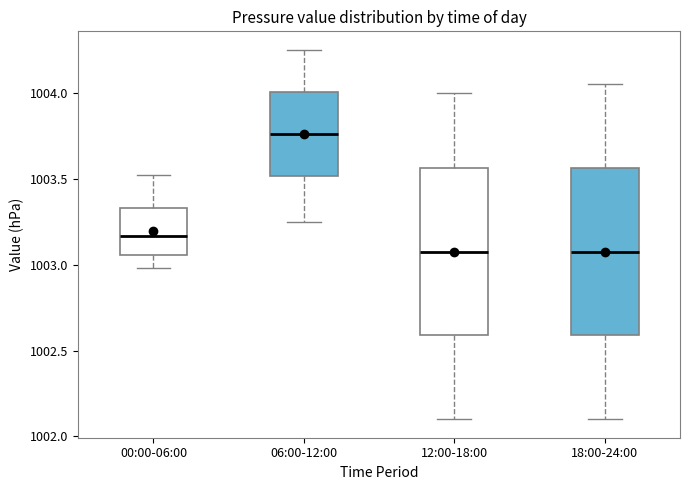

Reading left to right, read every box against the y-axis: the position of its median line, the range the box covers, and the ends of its whiskers. The values are not printed on the chart, so give them approximately, as read against the axis.

00:00-06:00: median 1003.15, box 1003.05 to 1003.35, whiskers 1003.00 to 1003.50
06:00-12:00: median 1003.75, box 1003.50 to 1004.00, whiskers 1003.25 to 1004.25
12:00-18:00: median 1003.10, box 1002.60 to 1003.55, whiskers 1002.10 to 1004.00
18:00-24:00: median 1003.10, box 1002.60 to 1003.55, whiskers 1002.10 to 1004.05